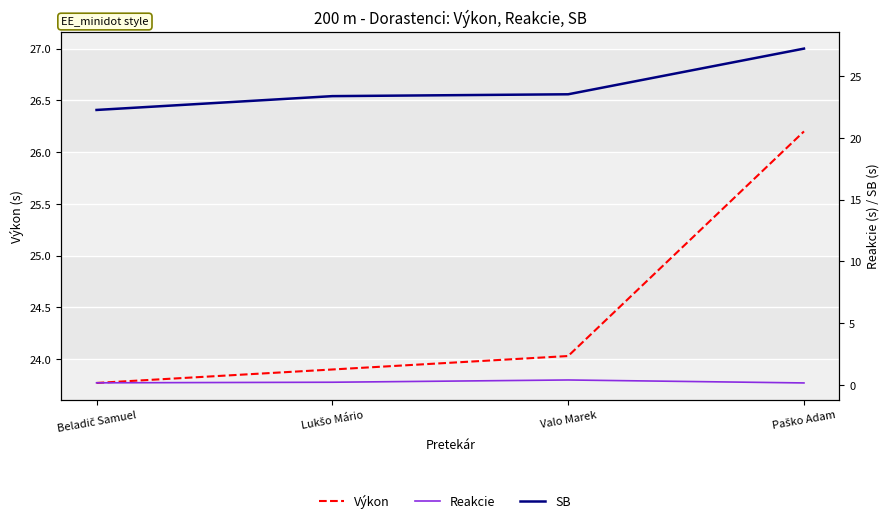

Where is Reakcie nearest to the value 0?

Paško Adam